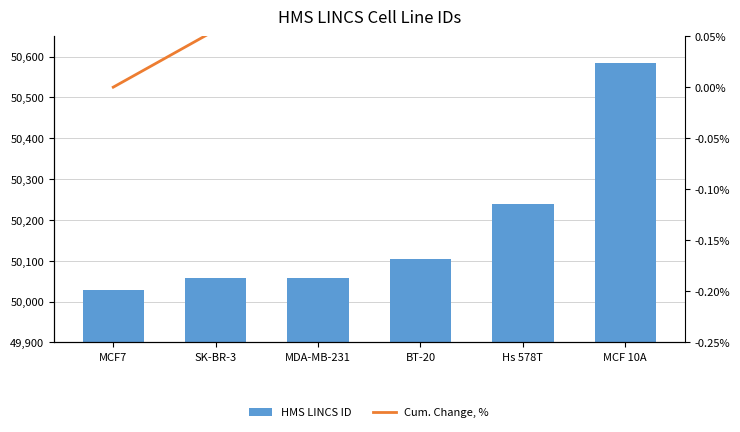

What is the difference between the HMS LINCS ID values at MCF7 and MCF 10A?

554.0